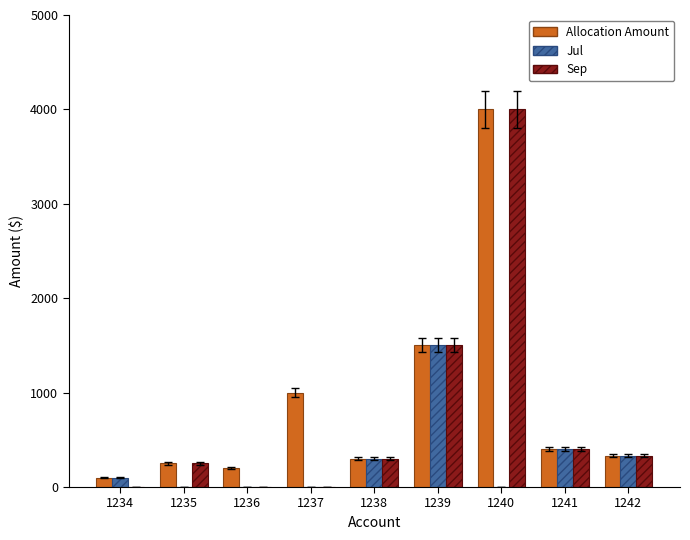

What is the greatest value displayed?

4000.0